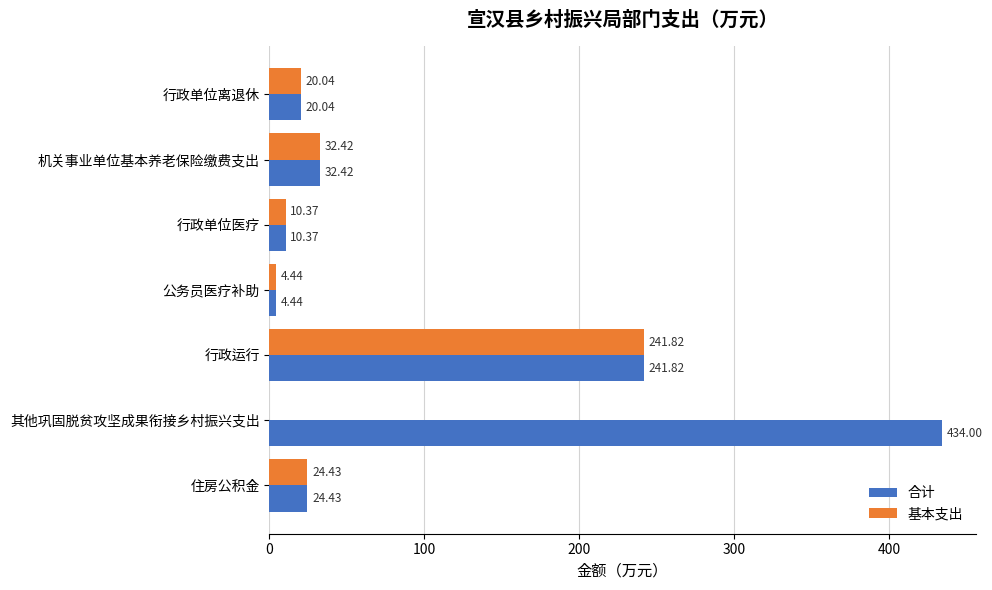

What is the average value of the 基本支出 series?

47.6